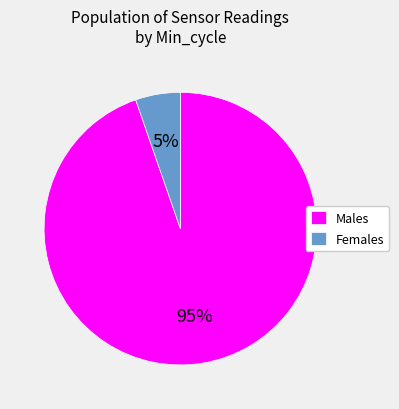

What percentage is the Males slice, to the nearest percent?

95%